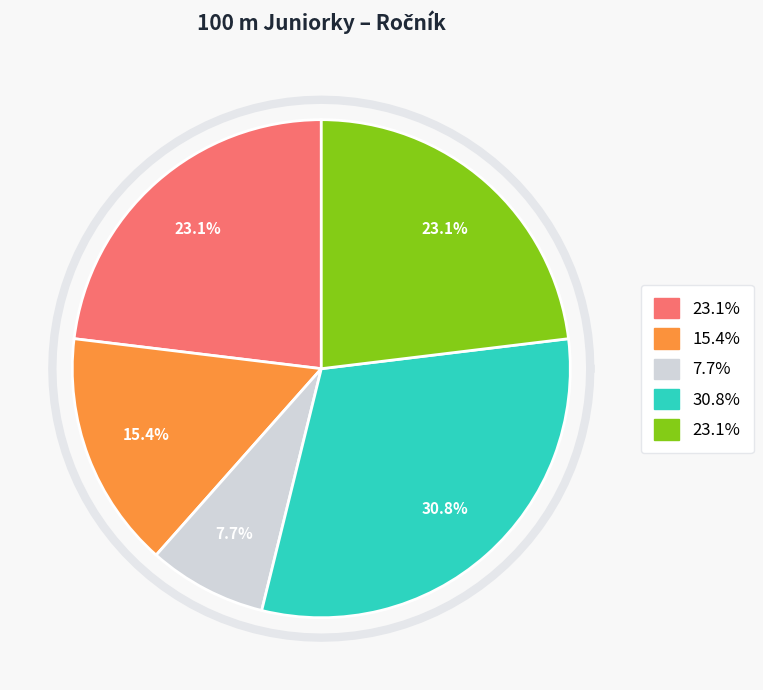

Is Raszková Michaela the majority of the pie?

No